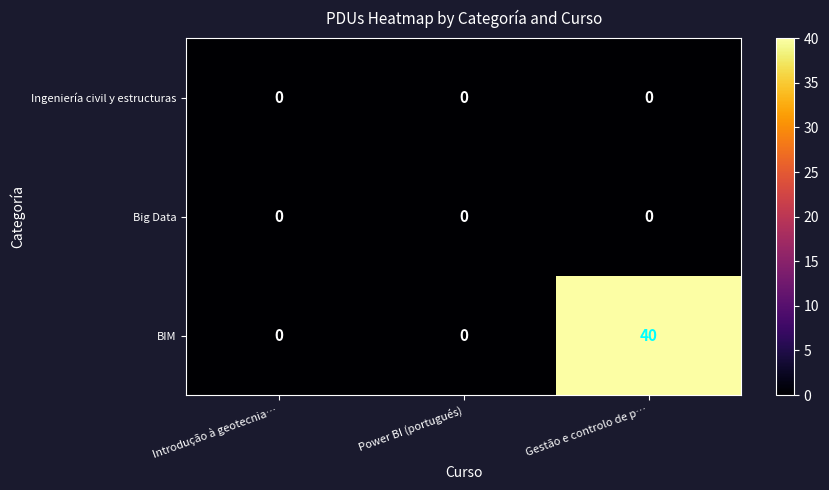

Which series has the largest total across all categories?

BIM